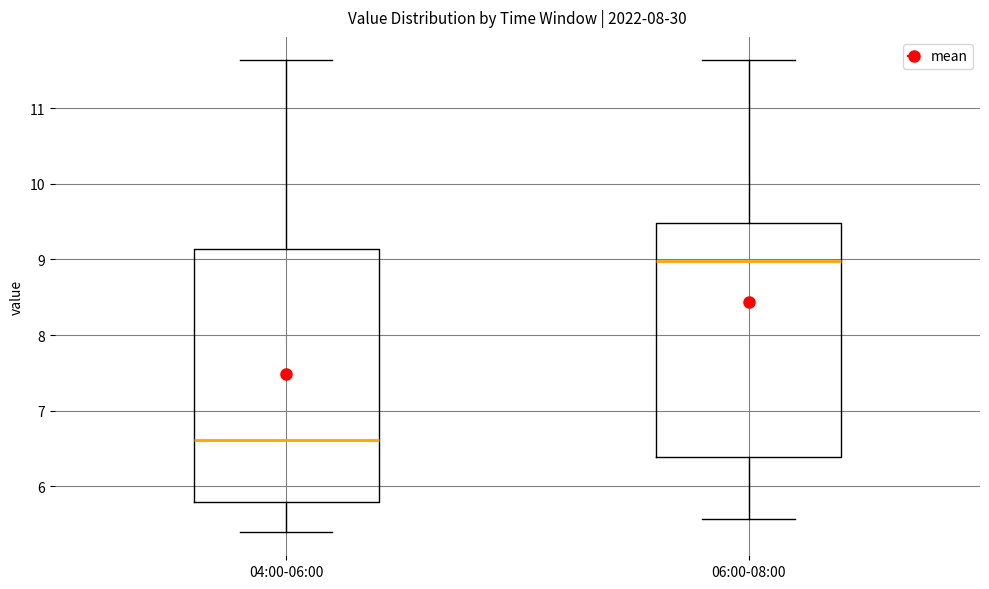

Which box has the highest median line?

06:00-08:00